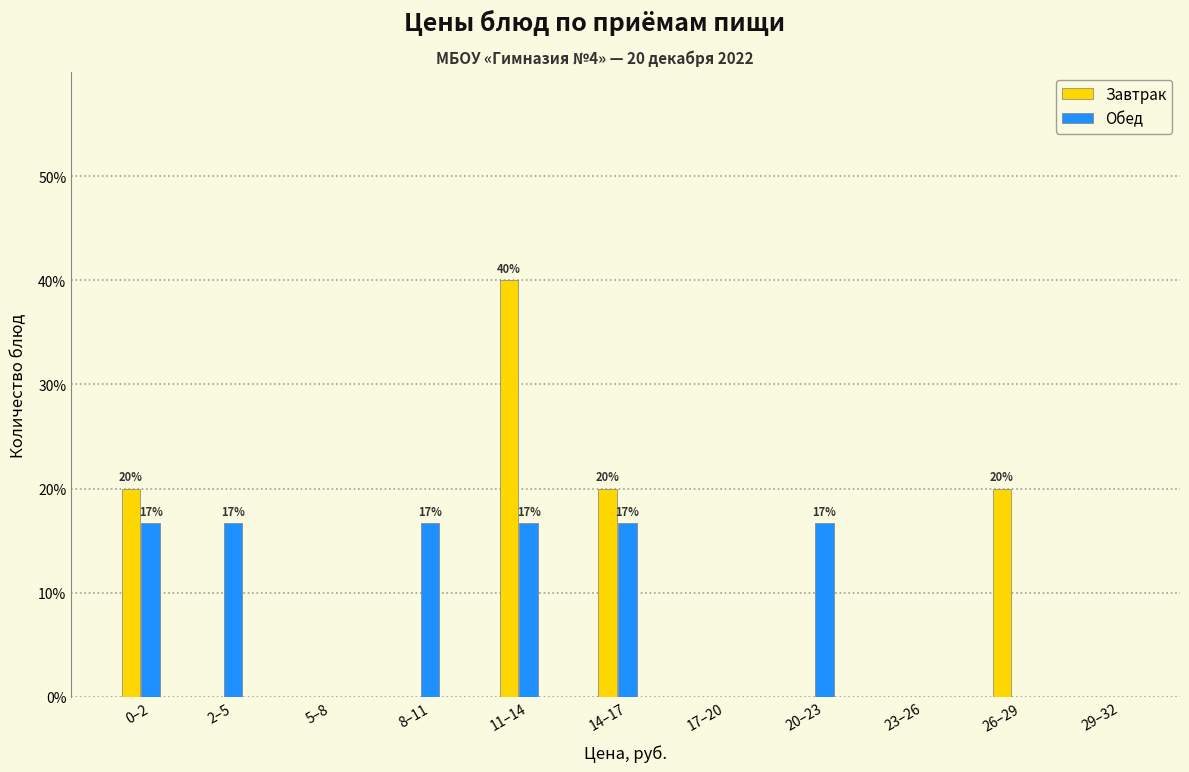

Between 11–14 and 26–29, which series saw the biggest shift?

Завтрак